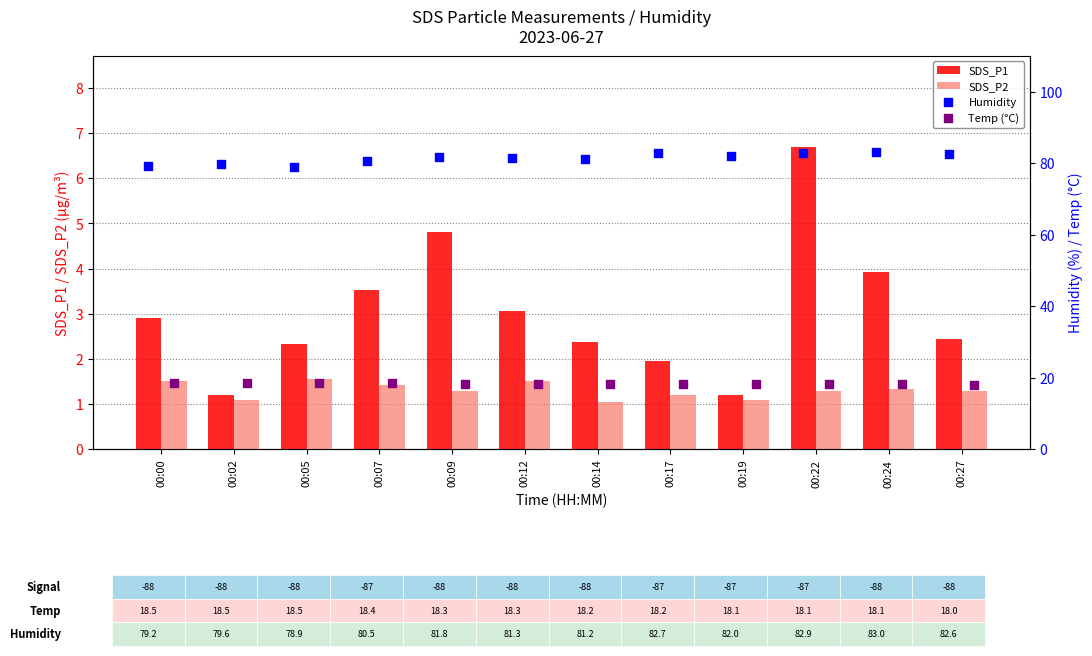

Is the value of SDS_P1 at 00:07 greater than the value of SDS_P2 at 00:02?

Yes